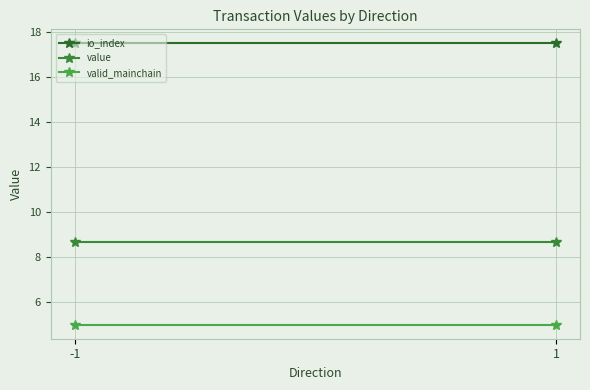

At which label is value closest to 8?

1